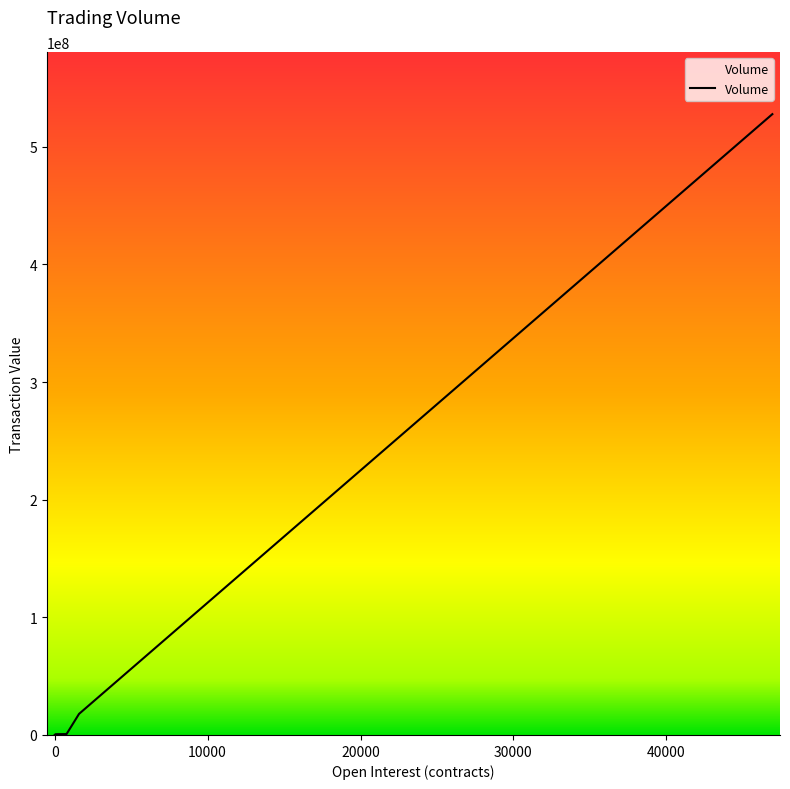

Does the chart have visible grid lines?

No